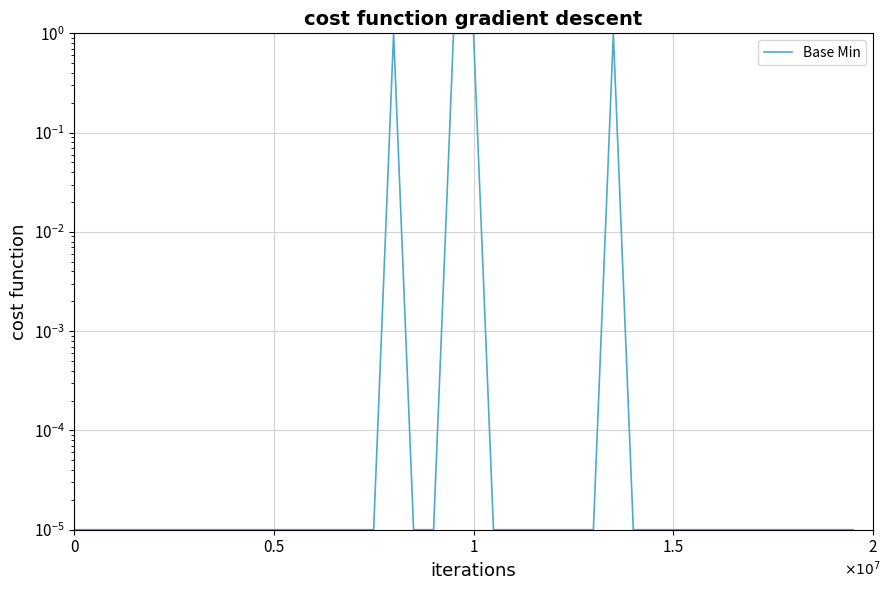

How many lines are shown in the chart?

1